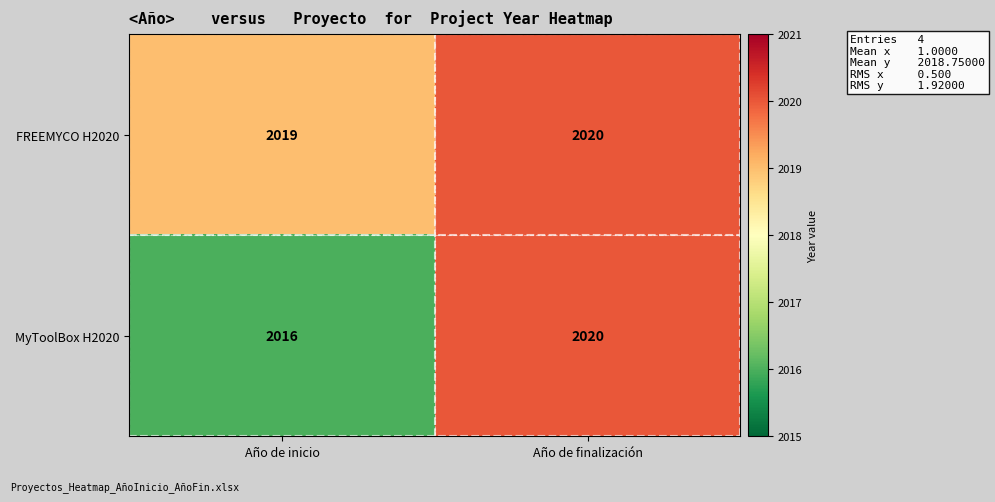

At which category does the chart reach its peak across all series?

Año de finalización